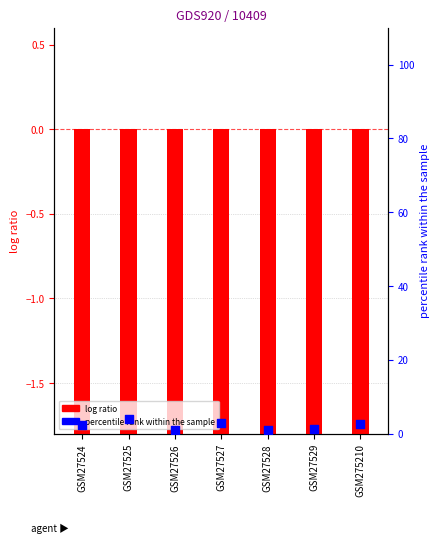

Is the value of log ratio at GSM27526 greater than the value of percentile rank within the sample at GSM27524?

No